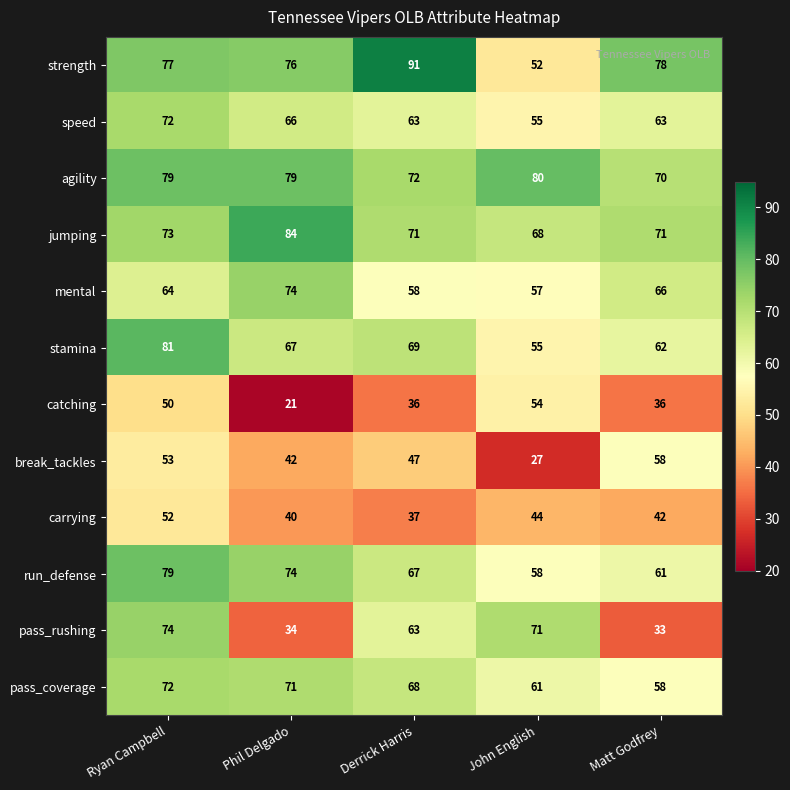

What is the sum of the strength values at Derrick Harris and Ryan Campbell?

168